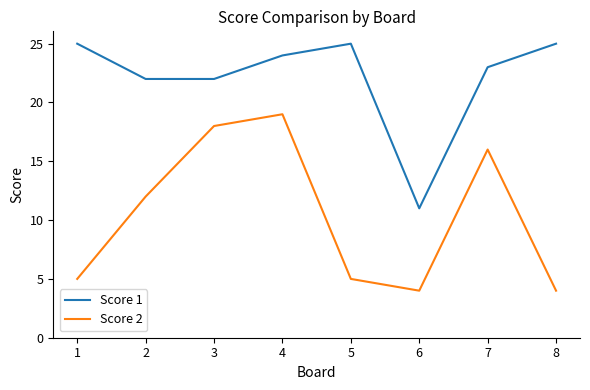

Reading right to left, transcribe all the data shown in this chart.

Score 1: 8=25	7=23	6=11	5=25	4=24	3=22	2=22	1=25
Score 2: 8=4	7=16	6=4	5=5	4=19	3=18	2=12	1=5